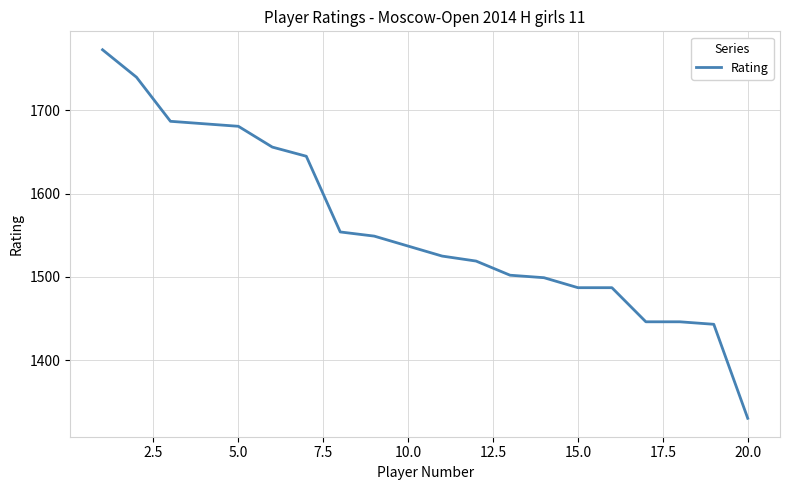

What is the difference between the maximum and minimum values?

443